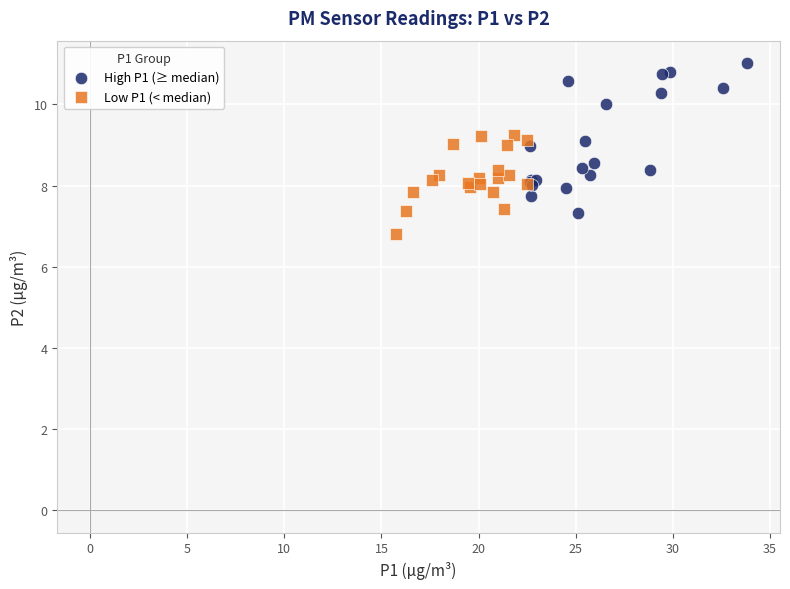

Which series contains the highest Y value?

High P1 (≥ median)